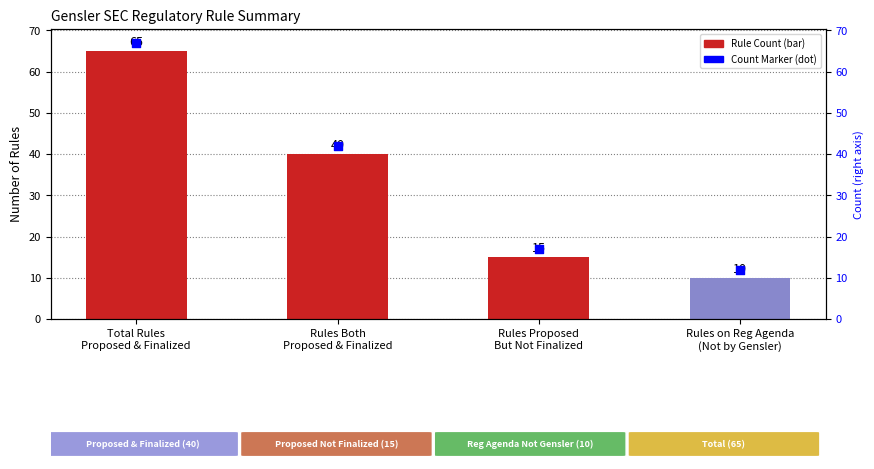

Which series has the largest Y range (max minus min)?

Rule Count